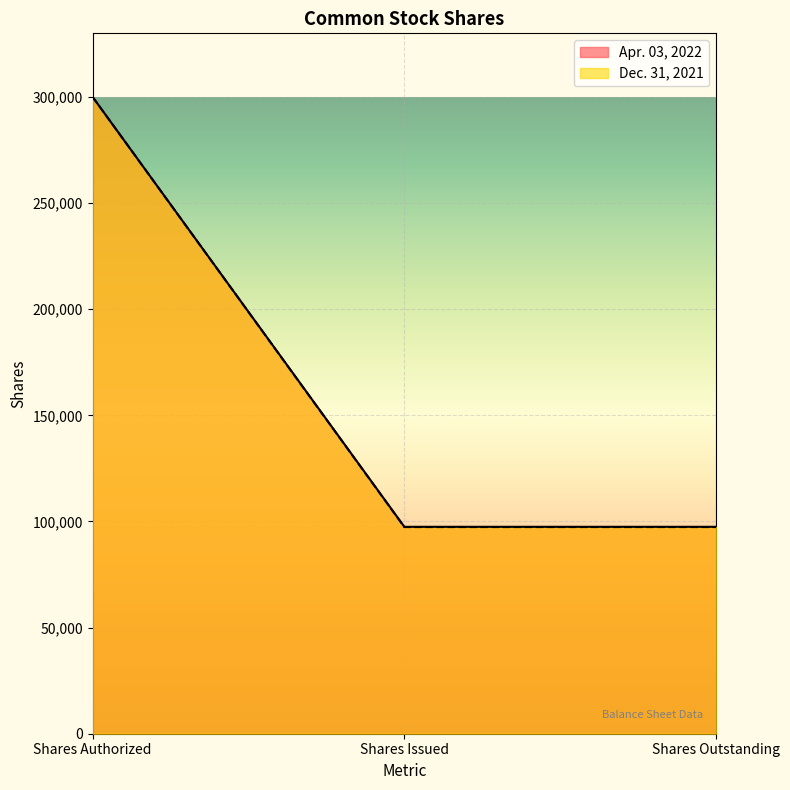

What are all the series names shown in the legend?

Apr. 03, 2022, Dec. 31, 2021